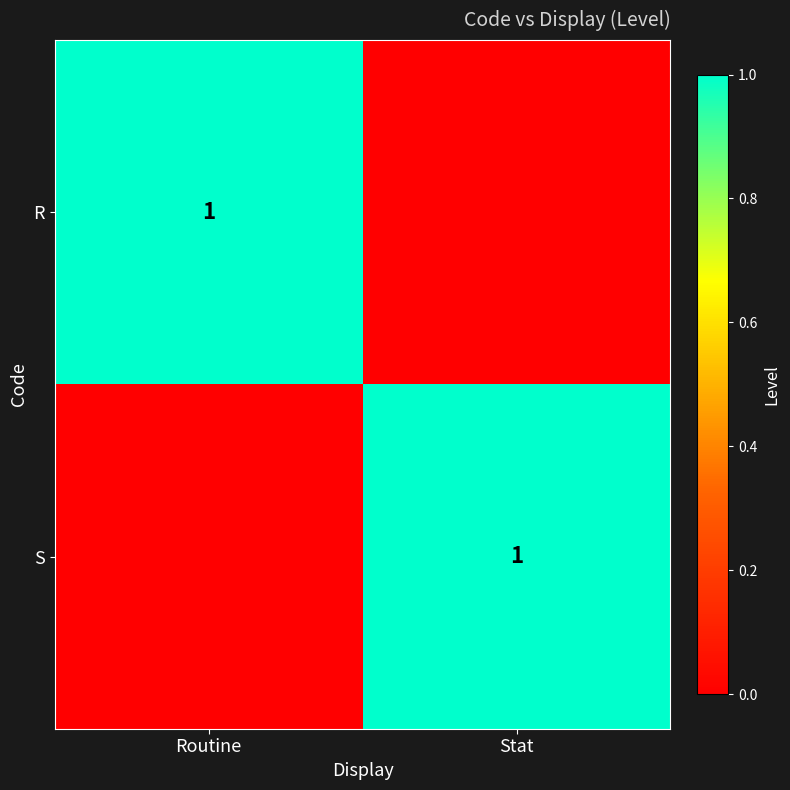

Is it true that S equals 1 at Stat?

True